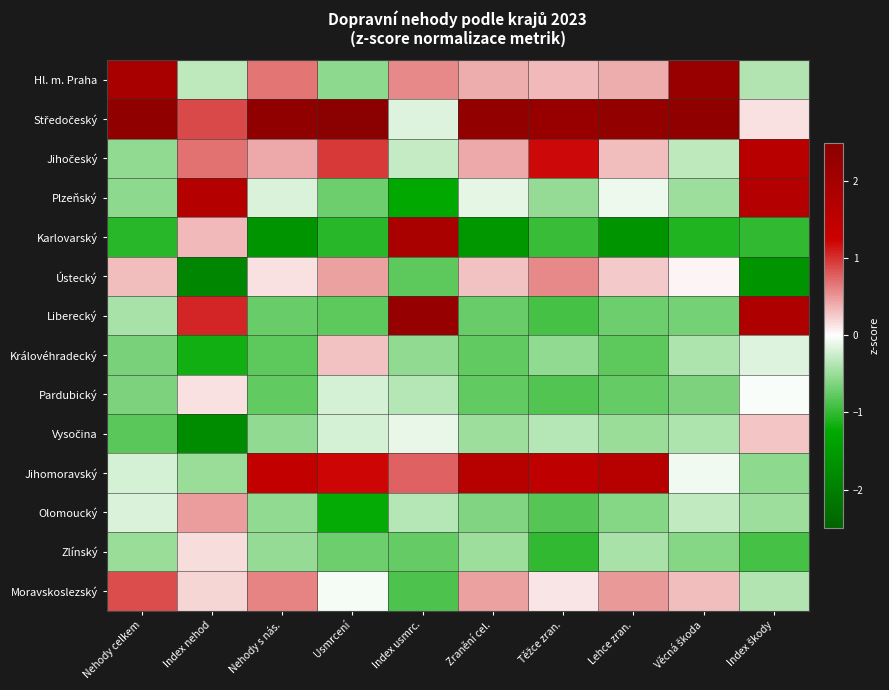

At which category is the sum across all series the highest?

Zranění cel.